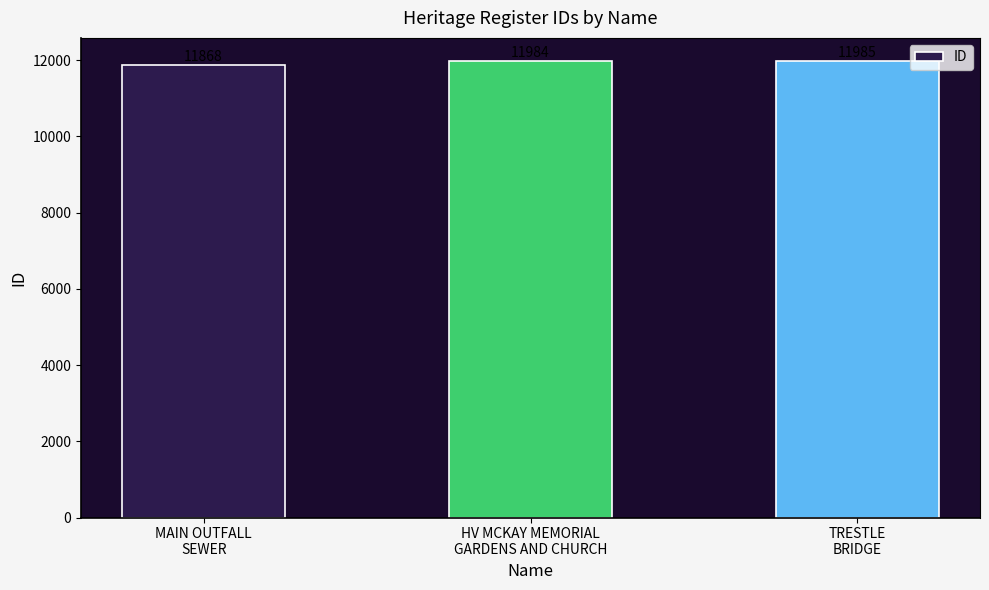

True or false: the data shows 16171 at HV MCKAY MEMORIAL
GARDENS AND CHURCH.

False